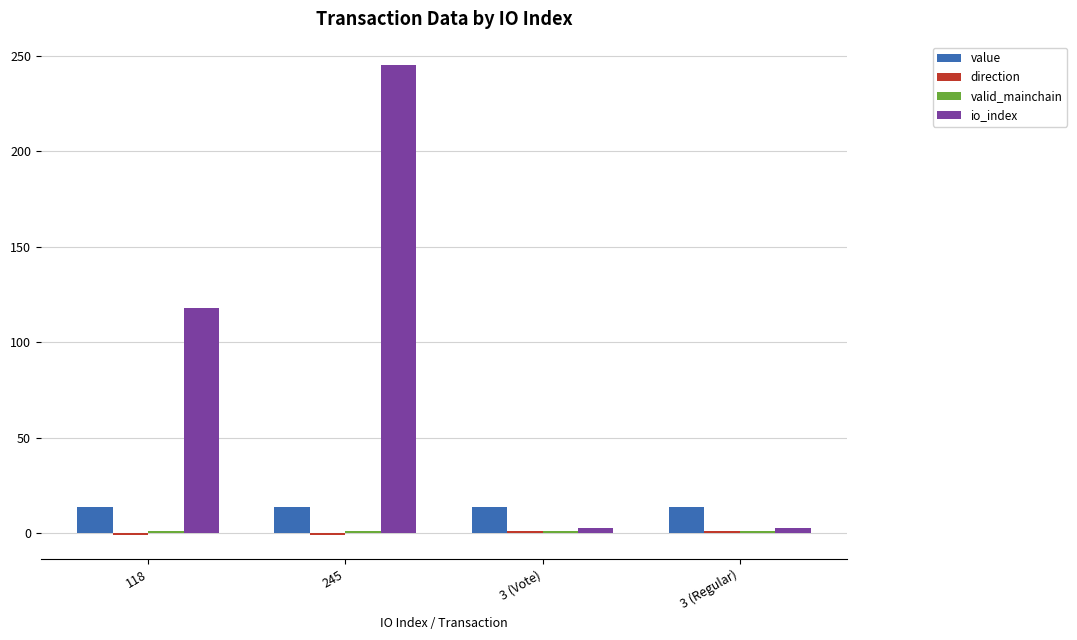

At which category is the sum across all series the highest?

245